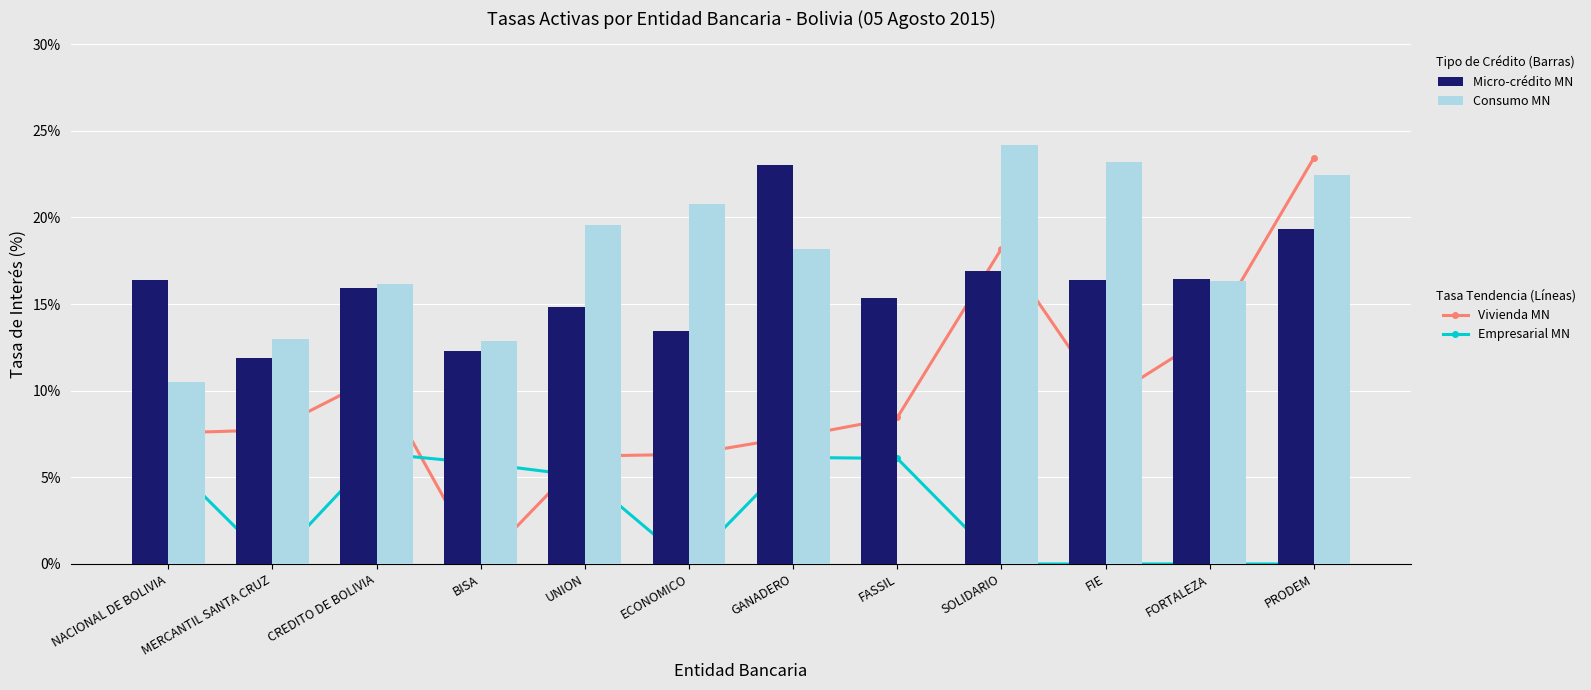

What is the total value across all series at UNION?

45.7